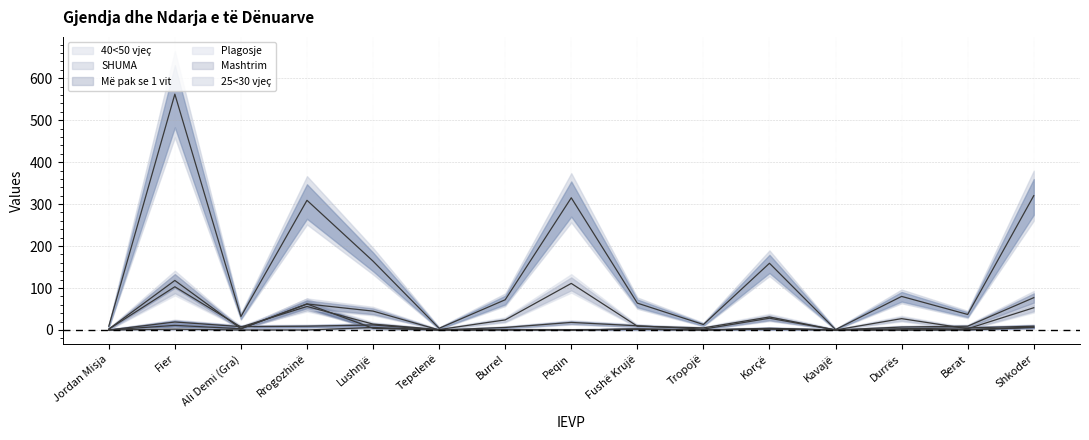

The value of 40<50 vjeç at Fier is 103. True or false?

True